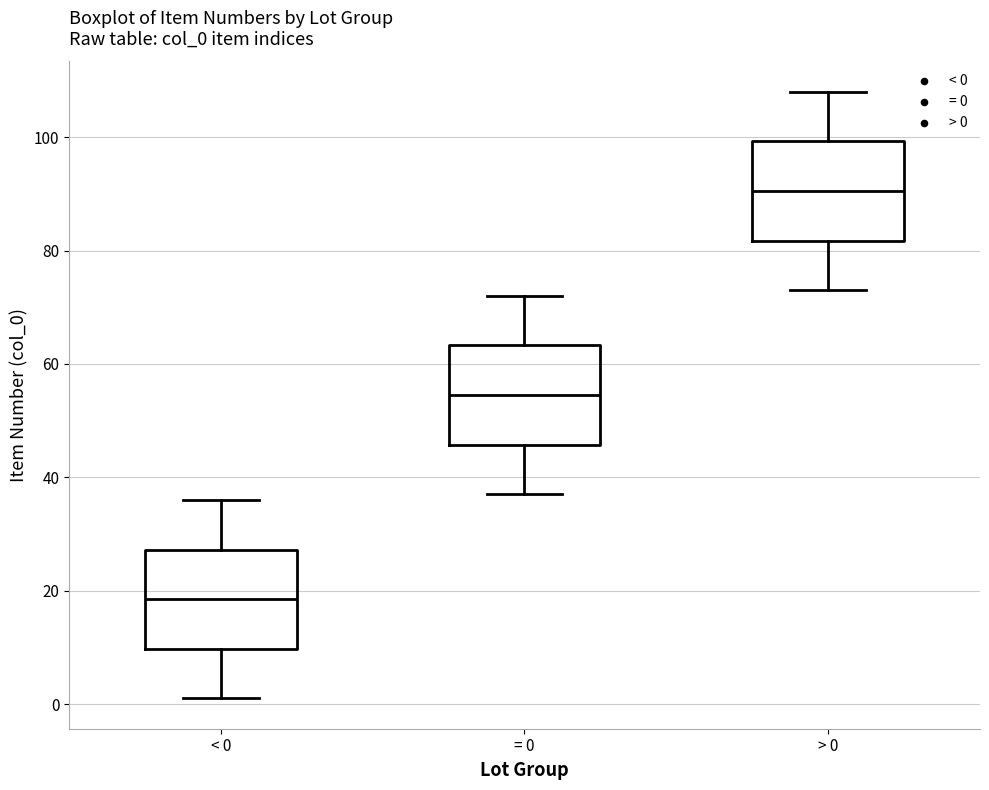

Where is the lower edge of the box for = 0 on the y-axis? The values are not printed on the chart, so give them approximately, as read against the axis.

46